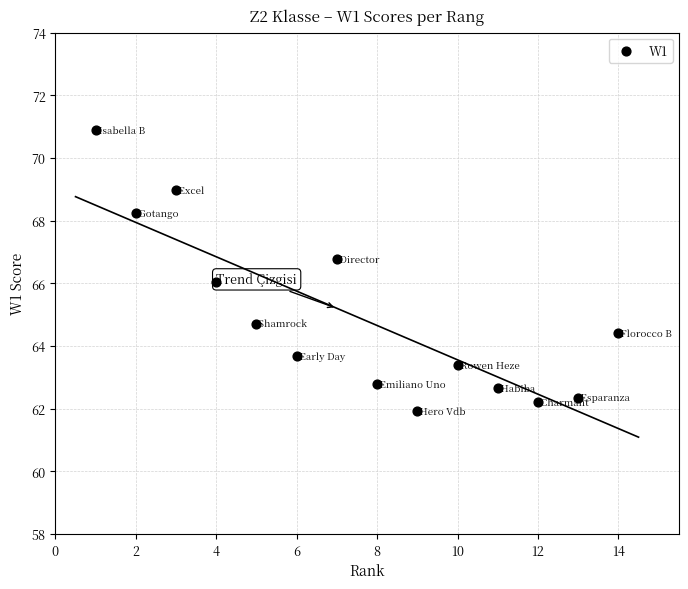

What is the range of X values (max minus min)?

13.0